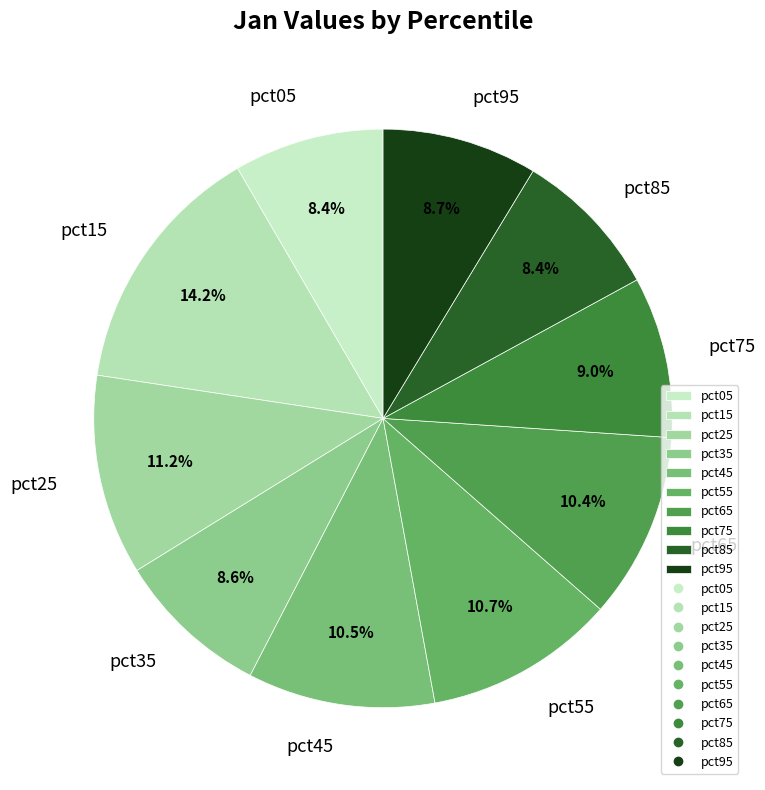

Is it true that pct45 is 23% of the pie?

False